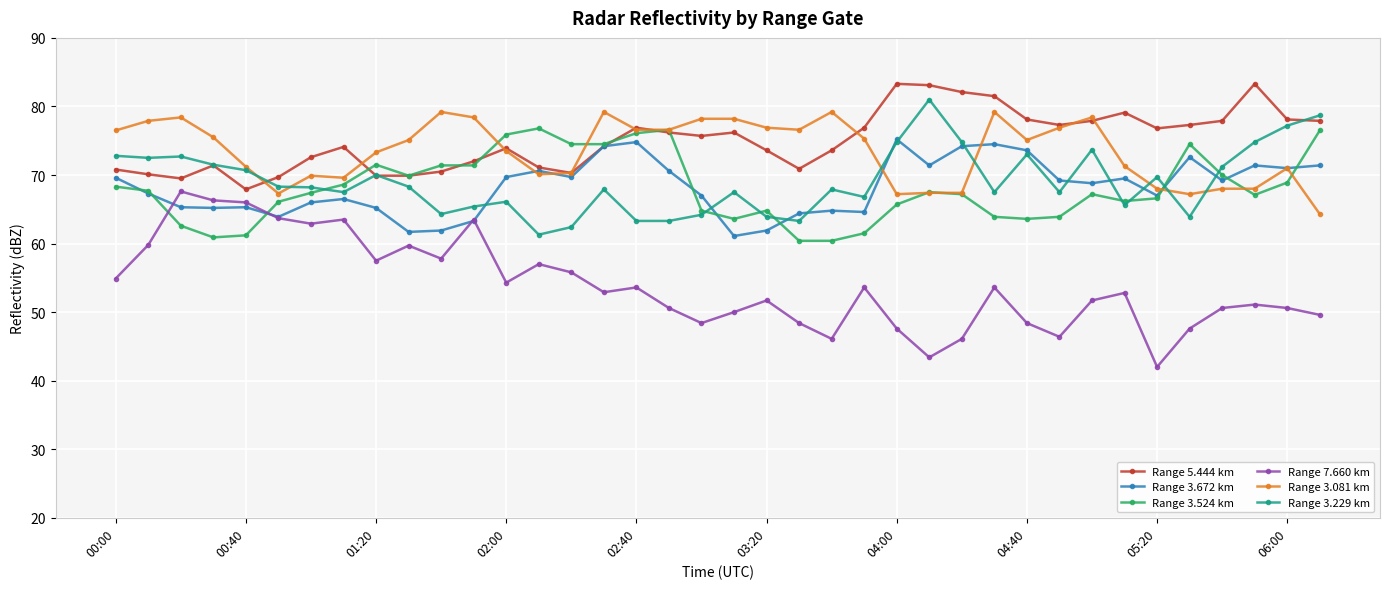

Which series has the widest spread of values?

Range 7.660 km